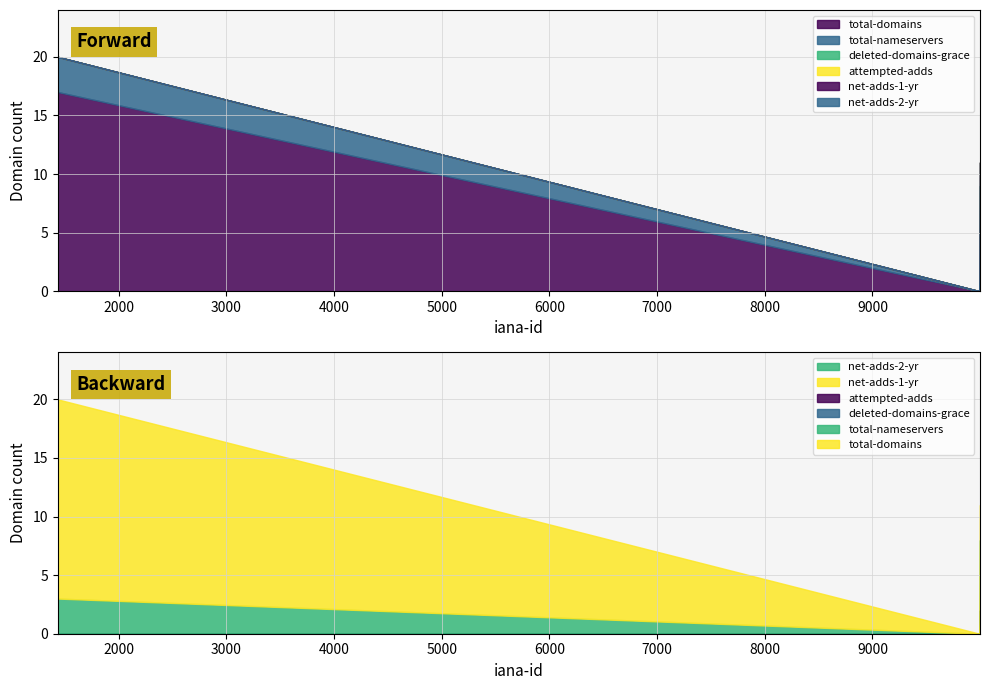

Which series changed the most between GMO Brights Consulting Inc. and PDT-GMORegistrar?

total-domains